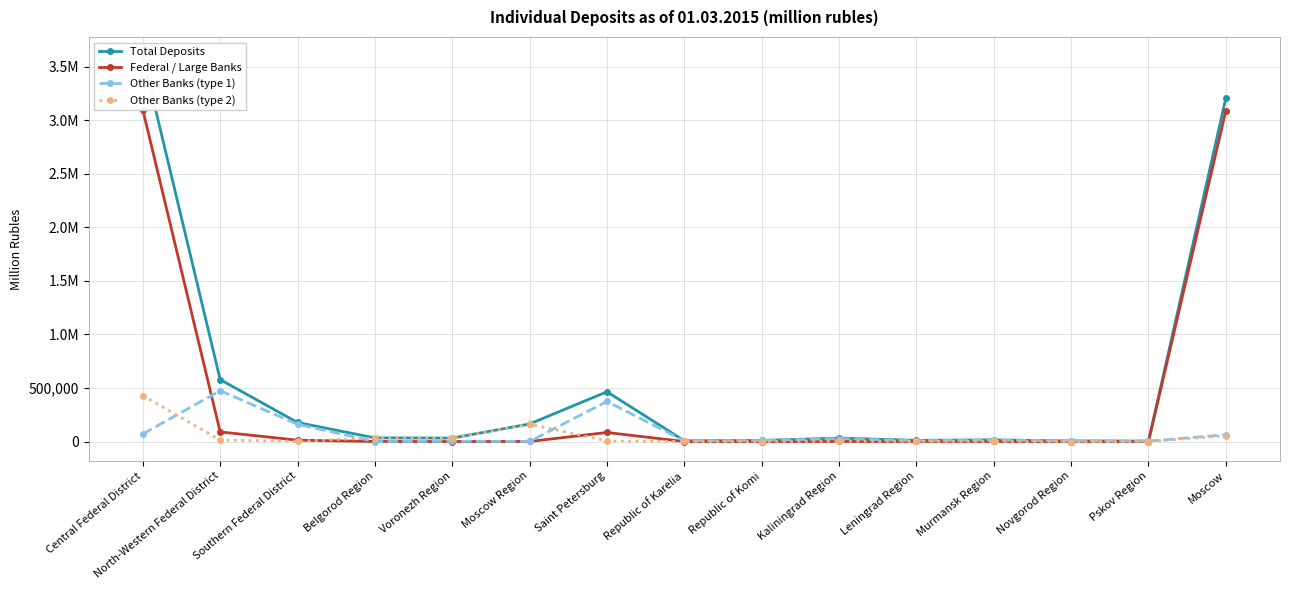

What is the total value across all series at Moscow Region?

328862